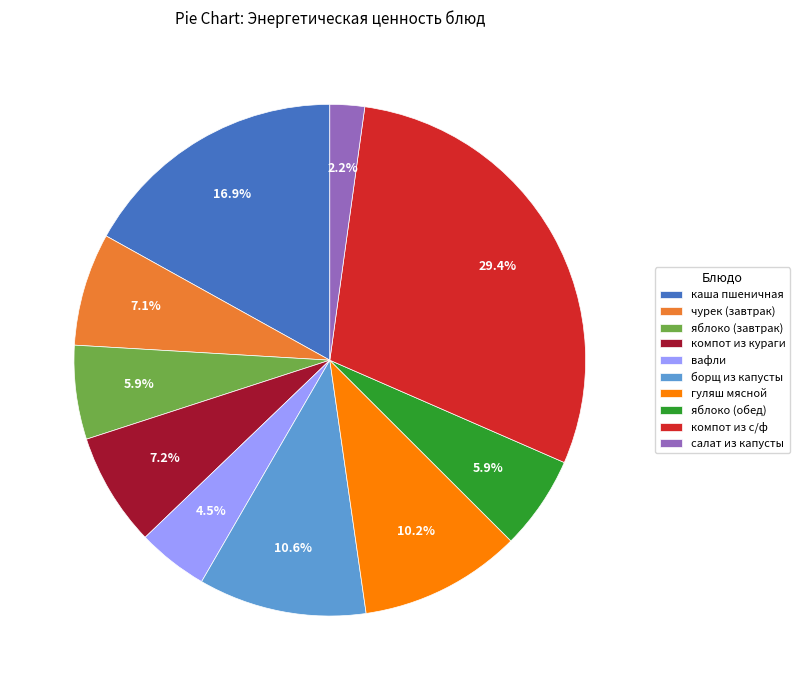

Which category has the smallest portion of the pie?

салат из капусты